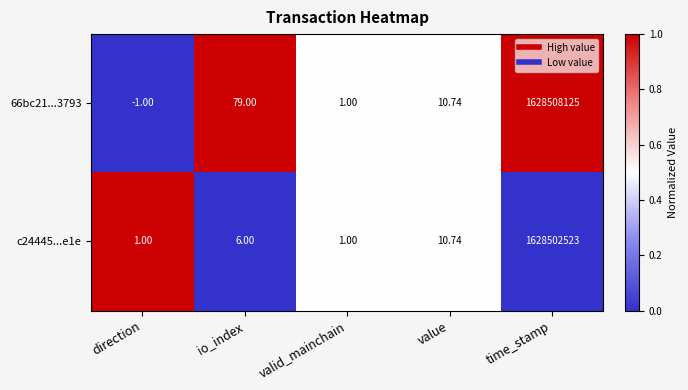

Rank the series by their average value, from highest to lowest.

66bc21...3793, c24445...e1e